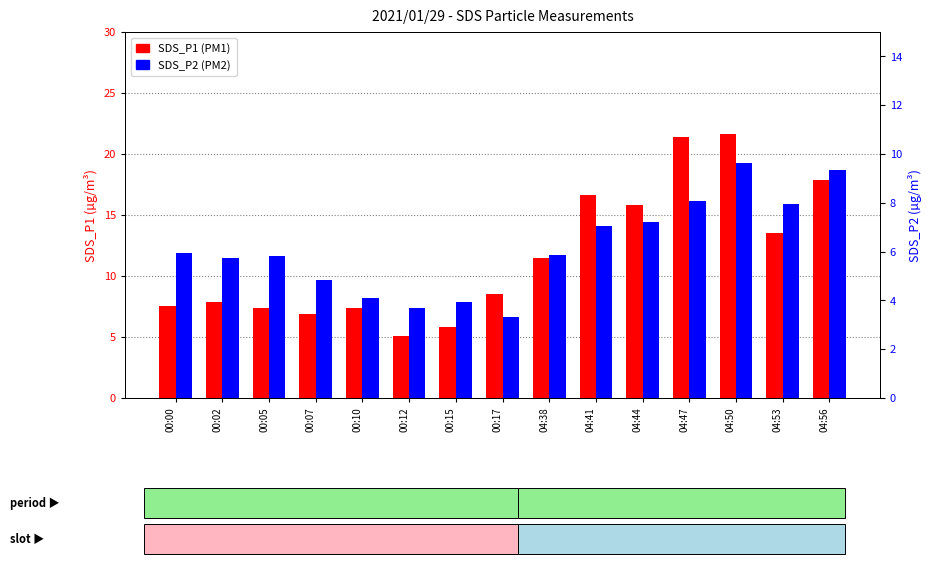

Reading left to right, what are all the values shown in this chart?

SDS_P1: 7.6	7.9	7.4	6.9	7.4	5.1	5.8	8.5	11.5	16.6	15.8	21.4	21.6	13.5	17.9
SDS_P2: 6.0	5.7	5.8	4.8	4.1	3.7	4.0	3.3	5.8	7.0	7.2	8.1	9.6	8.0	9.3